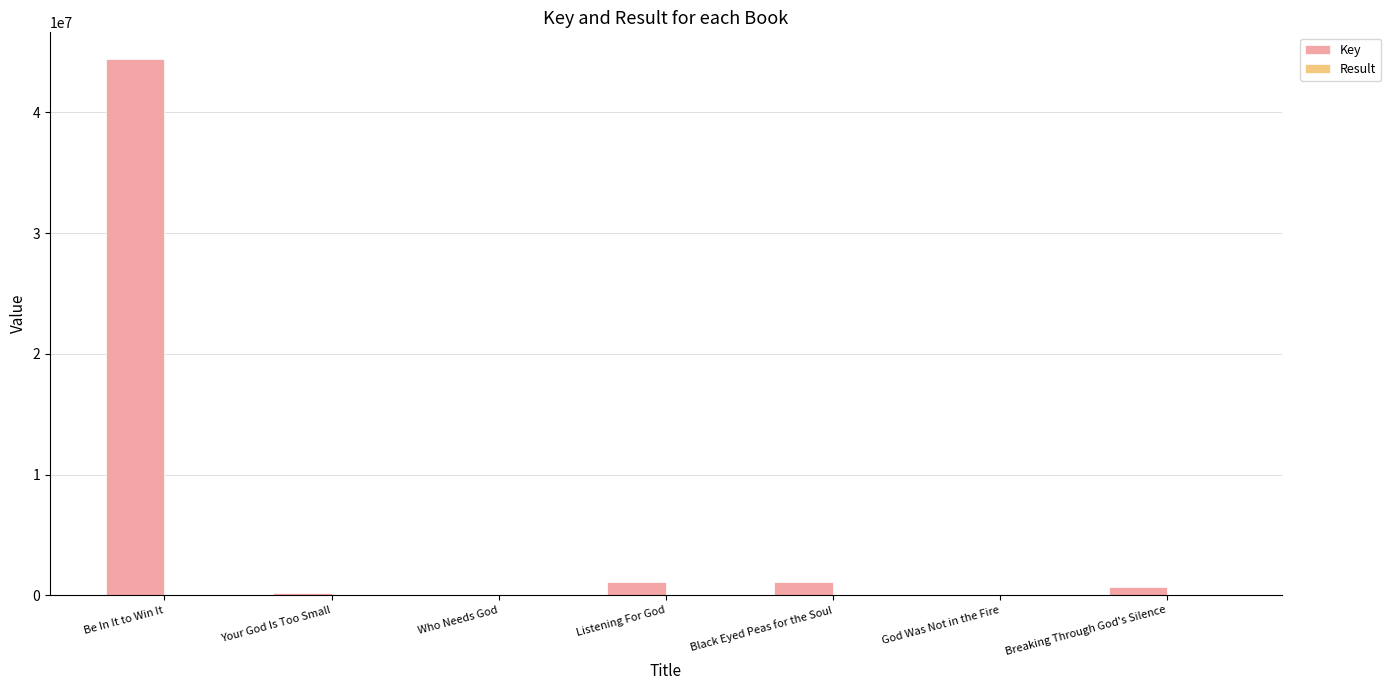

At which label is Key closest to 22210307?

Black Eyed Peas for the Soul